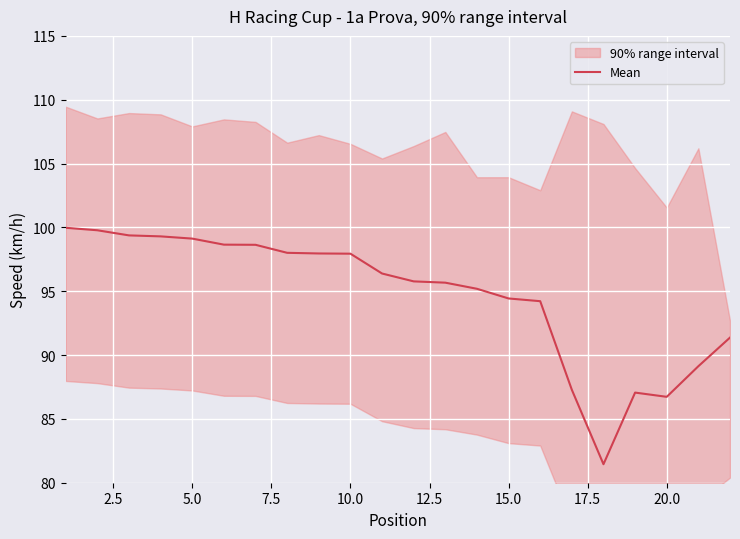

What is the value of the 3rd point from the left?

99.4